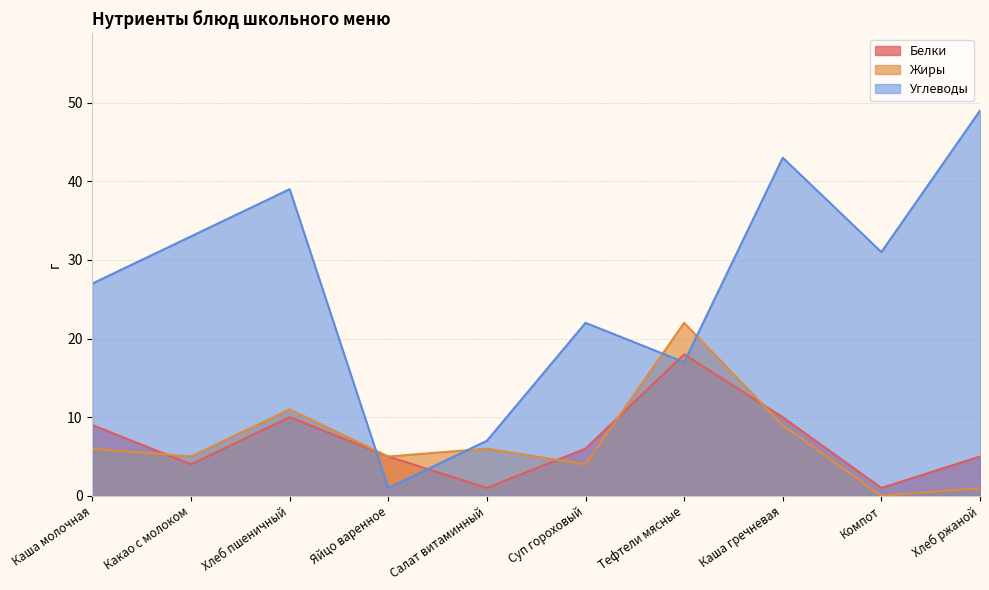

Does the chart display data point markers on the line(s)?

No